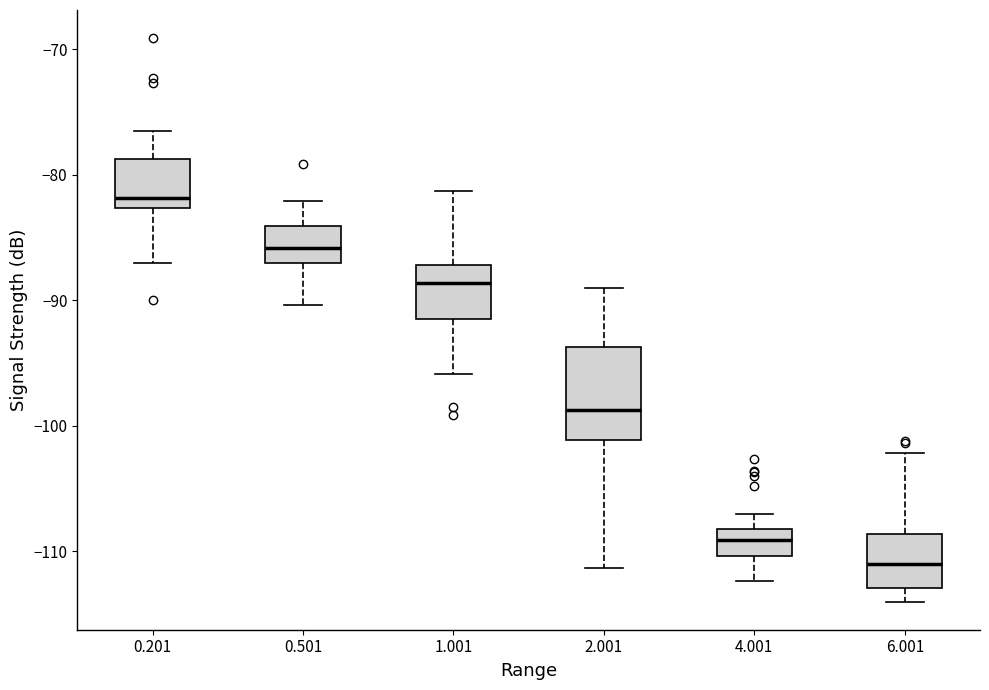

Reading left to right, transcribe this box plot: for each box, give where its median line is, the range the box spans, and where its two whiskers end, as read against the y-axis. The values are not printed on the chart, so give them approximately, as read against the axis.

0.201: median -82, box -83 to -79, whiskers -87 to -76
0.501: median -86, box -87 to -84, whiskers -90 to -82
1.001: median -89, box -91 to -87, whiskers -96 to -81
2.001: median -99, box -101 to -94, whiskers -111 to -89
4.001: median -109, box -110 to -108, whiskers -112 to -107
6.001: median -111, box -113 to -109, whiskers -114 to -102